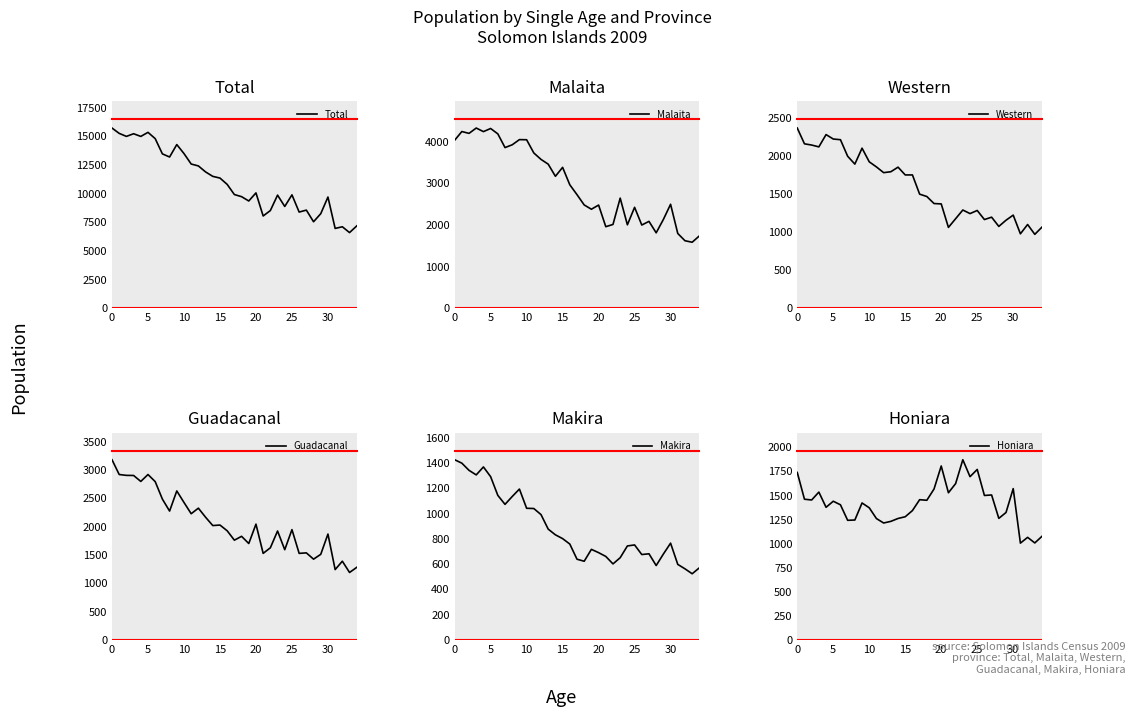

What is the maximum value for Guadacanal?

3182